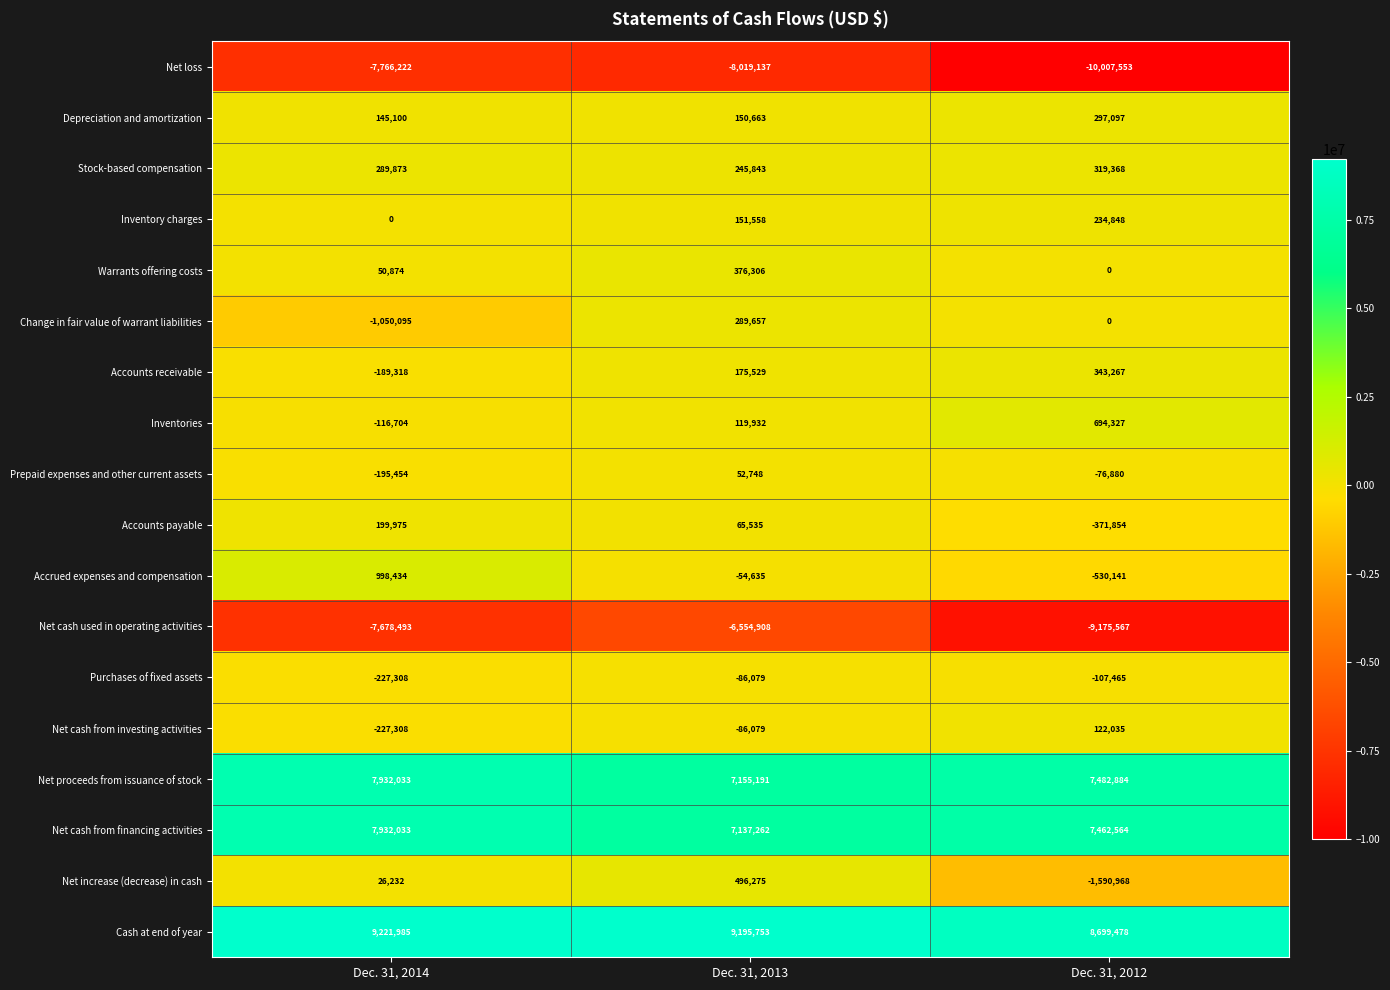

The value of Purchases of fixed assets at Dec. 31, 2013 is -86079. True or false?

True